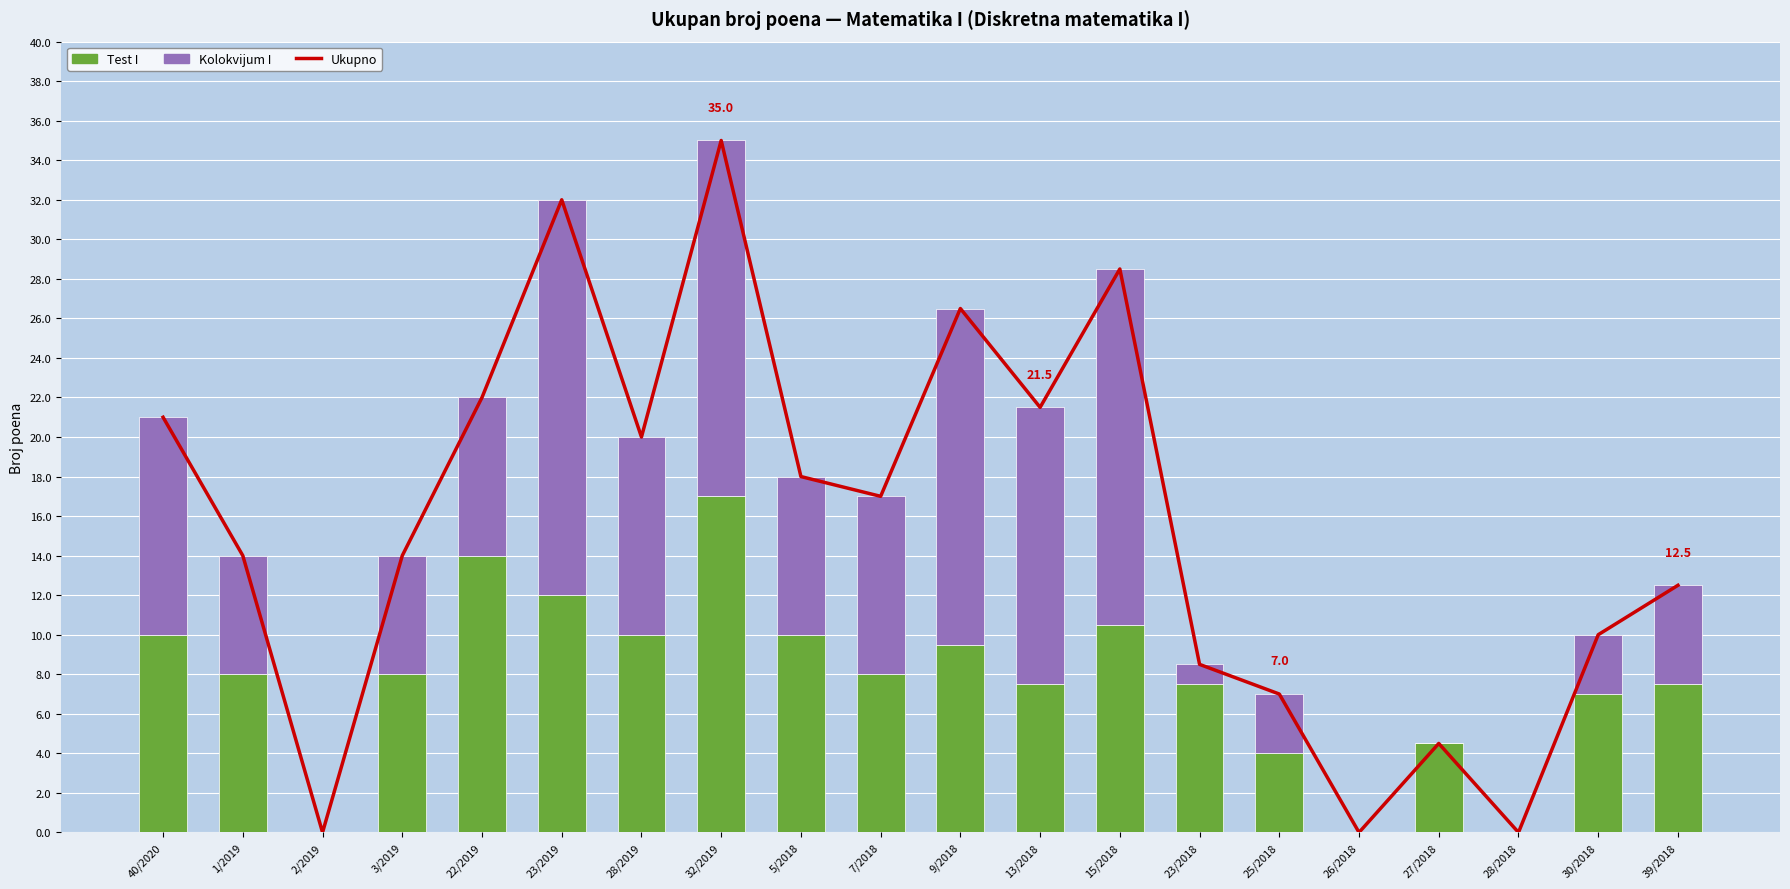

At which category is the sum across all series the highest?

32/2019